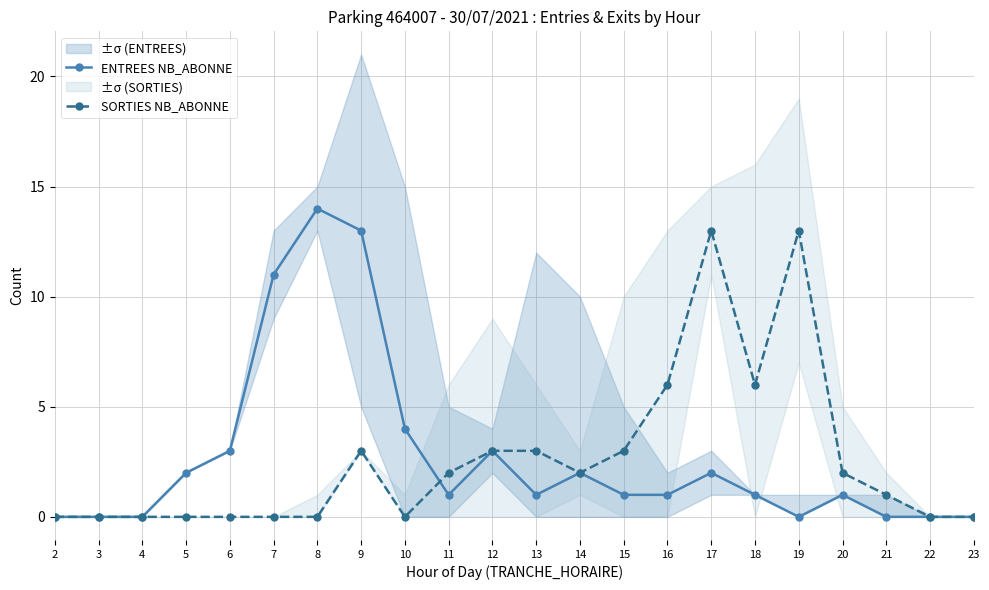

What is the total value across all series at 12?

6